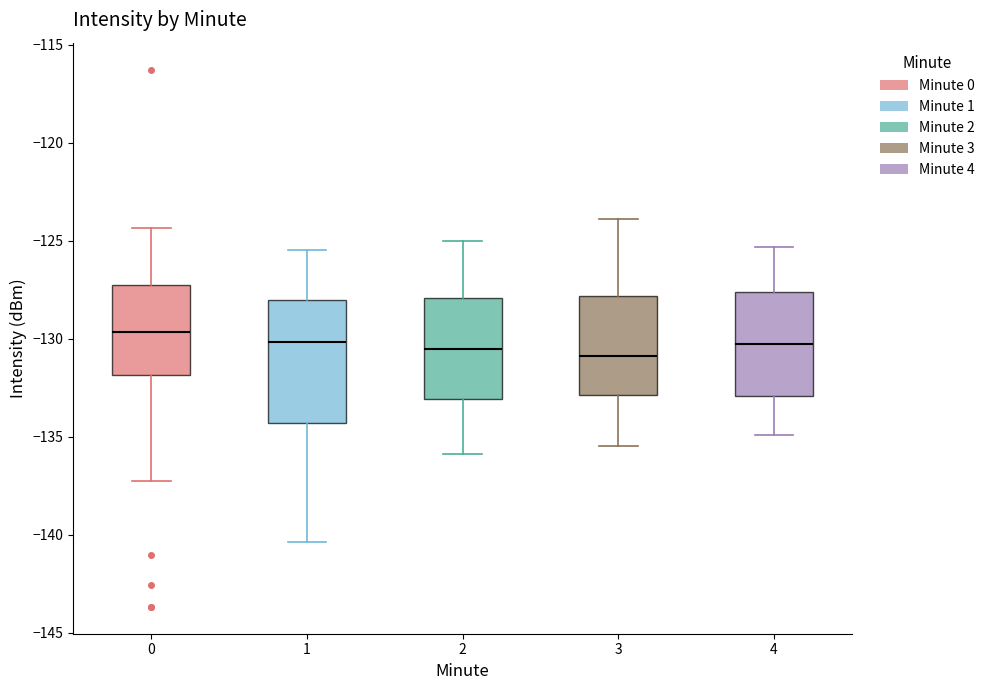

Comparing the boxes themselves (not the whiskers), which one is the tallest?

1